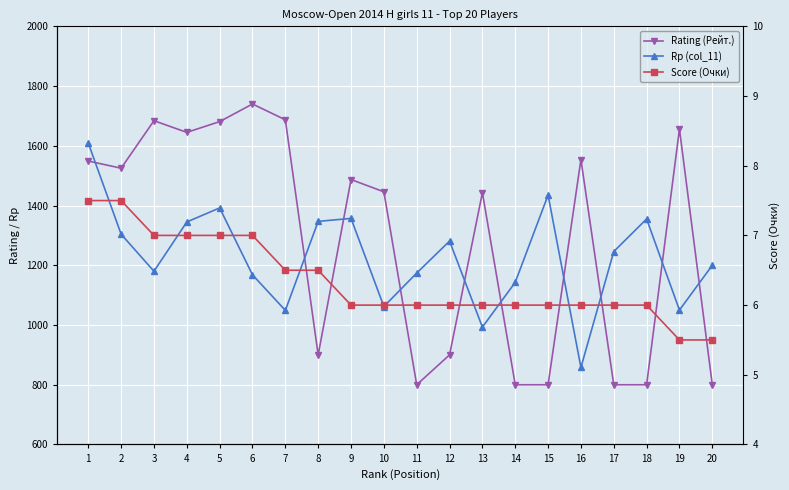

Between 16 and 20, which is larger?

16